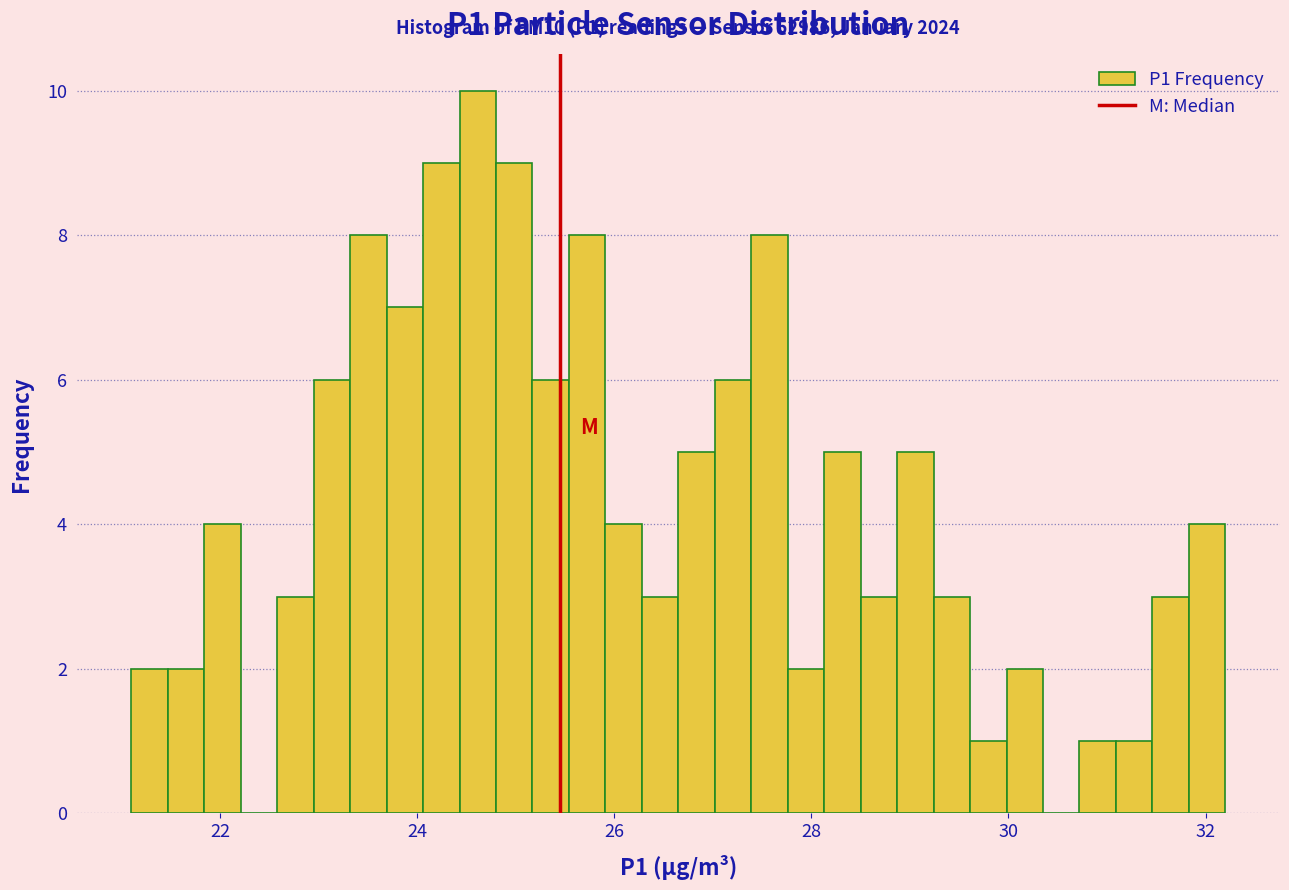

Around what value on the x-axis is the tallest bar? Give the approximate position of its centre, as read against the axis.

24.6